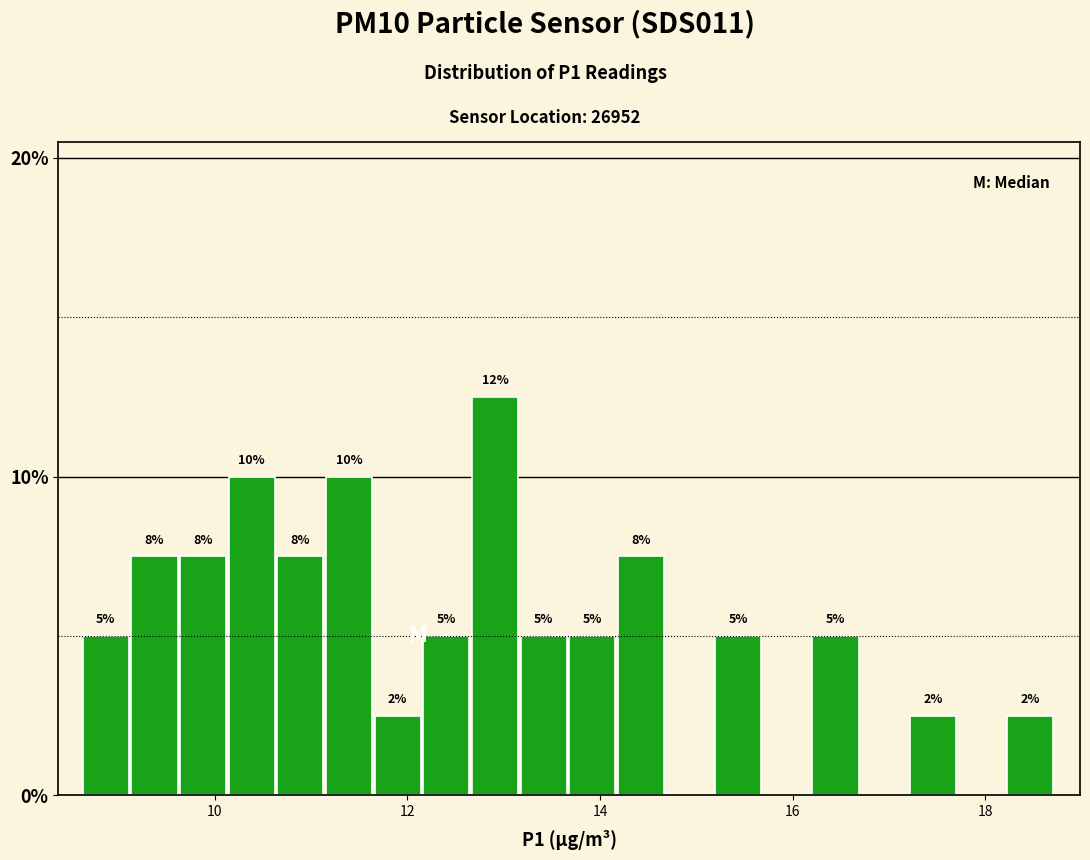

Read against the x-axis, roughly where is the centre of the tallest bar?

13.0